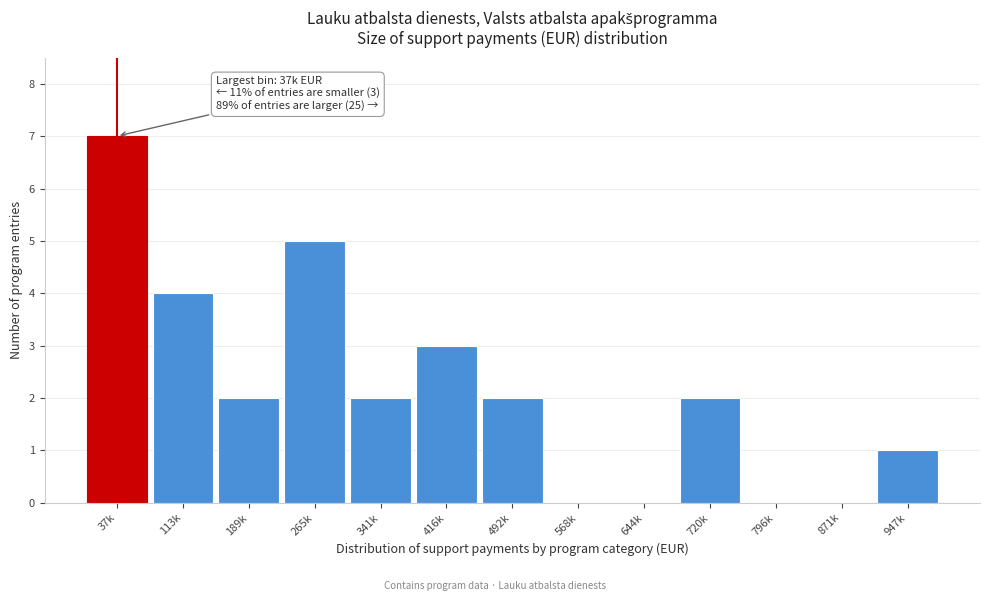

Reading right to left, what are all the values shown in this chart?

947k=1	871k=0	796k=0	720k=2	644k=0	568k=0	492k=2	416k=3	341k=2	265k=5	189k=2	113k=4	37k=7